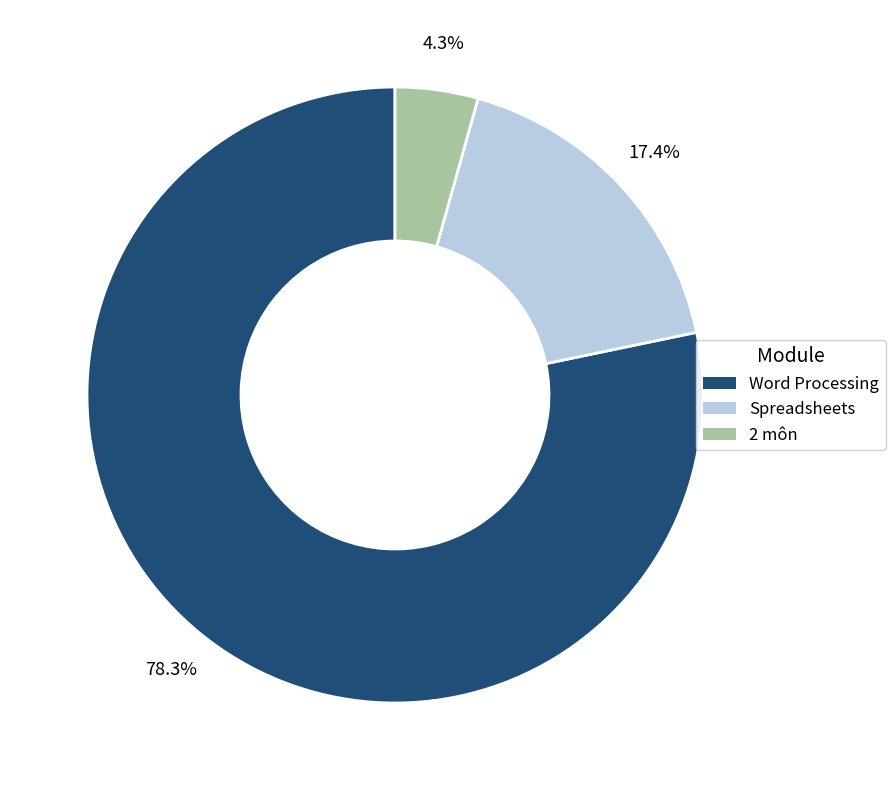

Which slice is the smallest?

2 môn